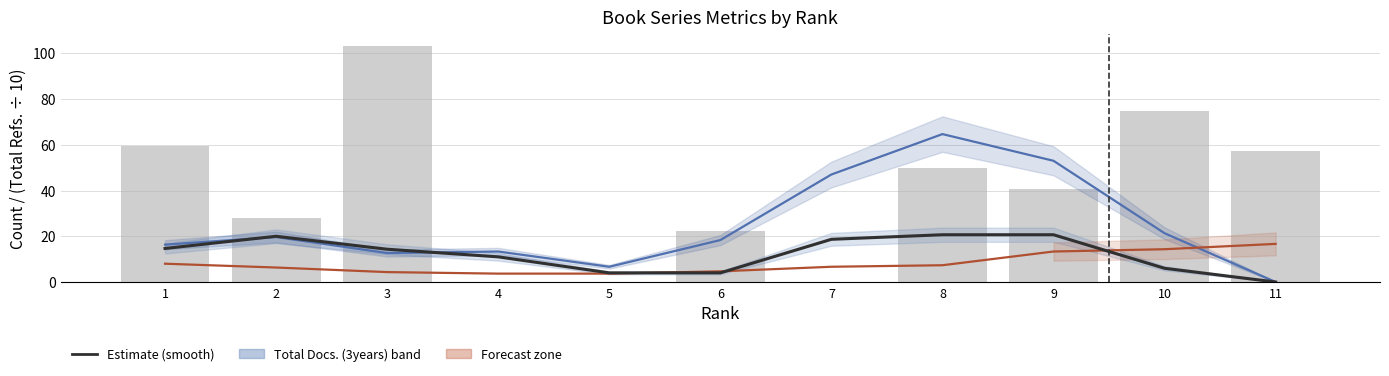

Read the Total Docs. (2012) value at 5.

3.7